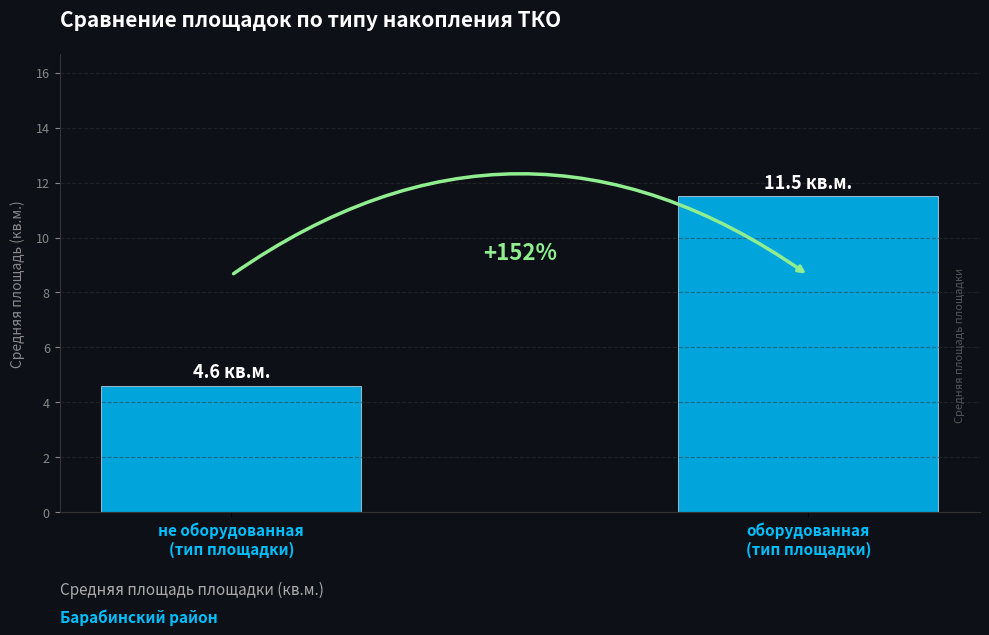

Where does the data first go above 11?

оборудованная
(тип площадки)